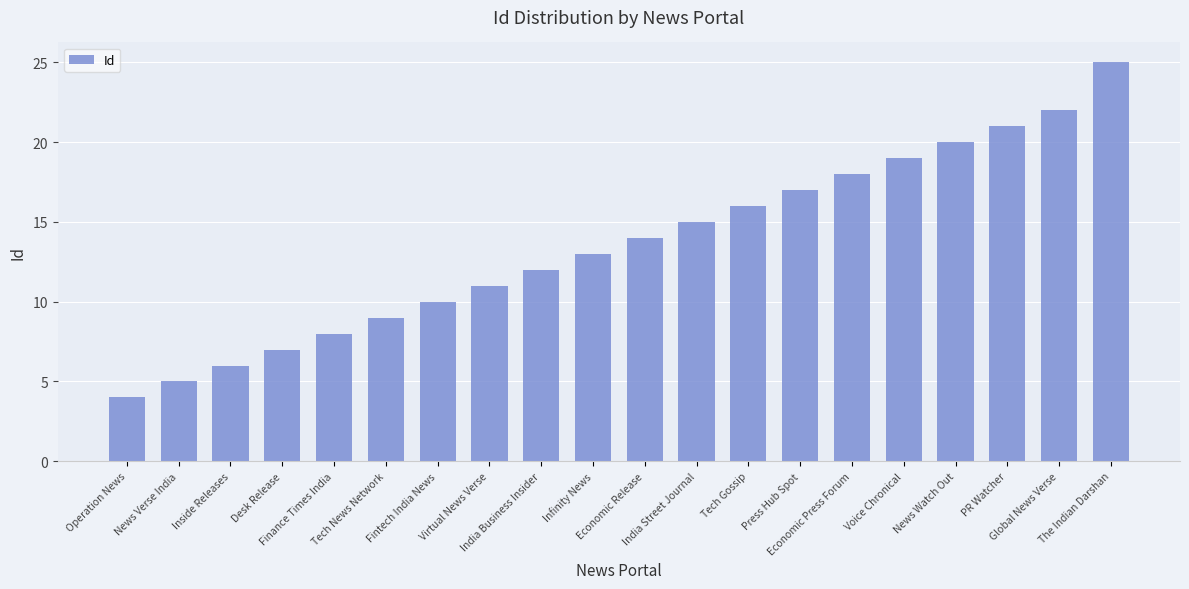

What is the smallest value displayed?

4